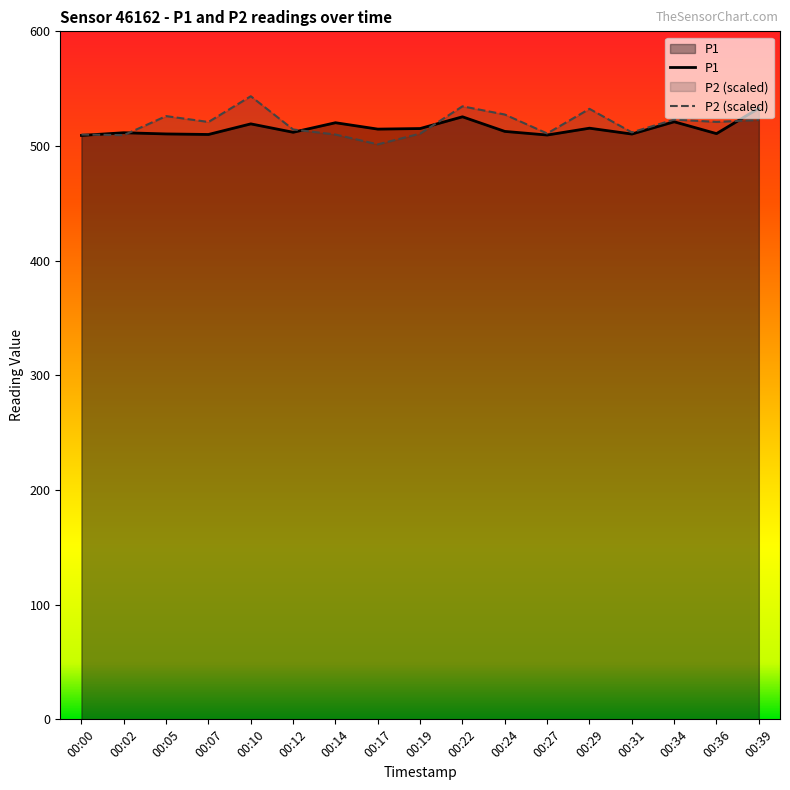

The P2 (scaled) series shows 715.6 at 00:39. True or false?

False